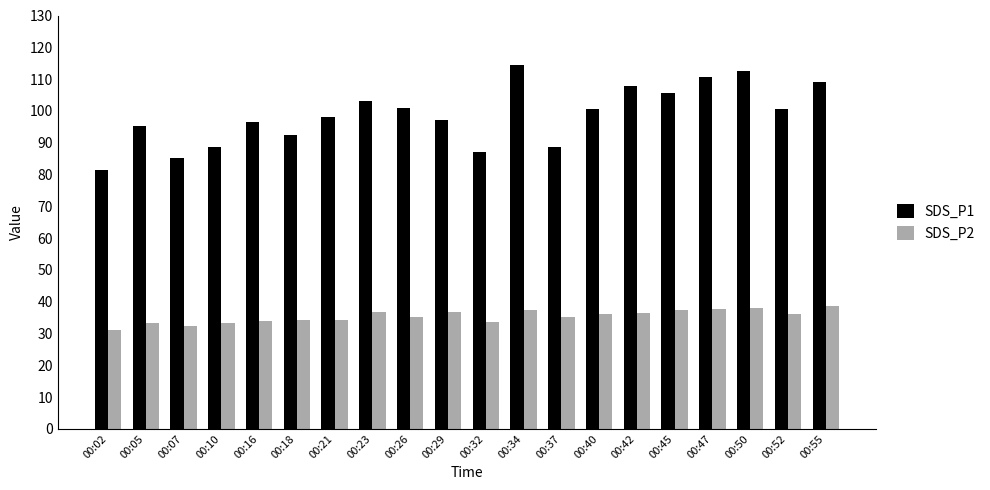

At which label does SDS_P1 first exceed 100?

00:23